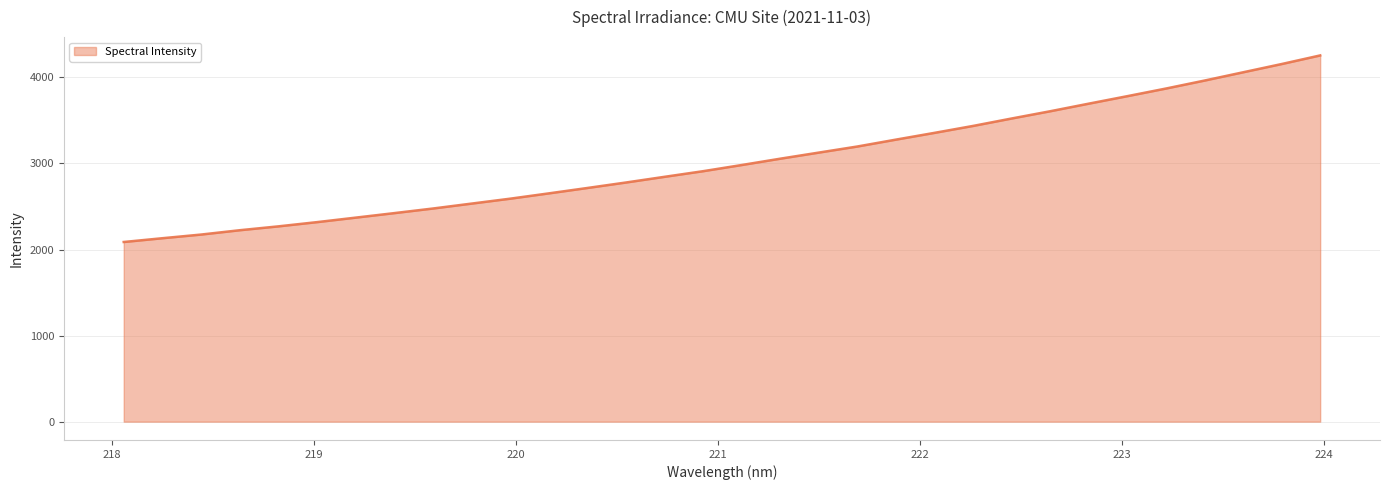

How many lines are shown in the chart?

1